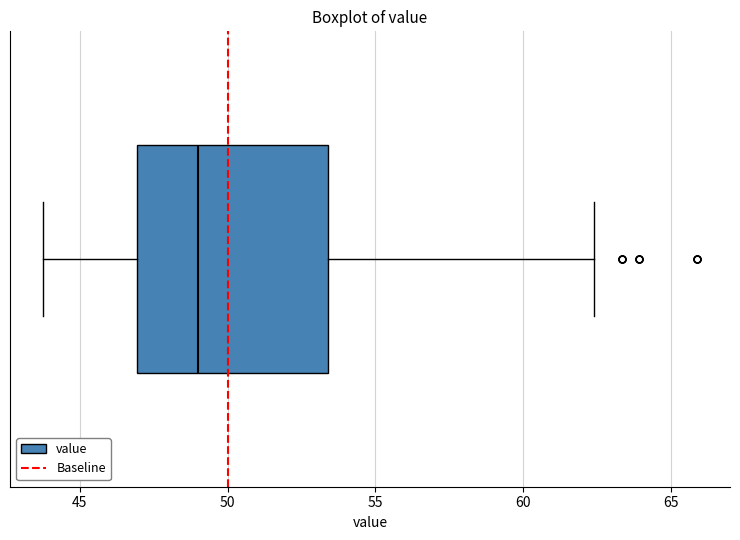

Transcribe this box plot: give where the median line is, the range the box spans, and where the two whiskers end, as read against the x-axis. The values are not printed on the chart, so give them approximately, as read against the axis.

median 49.0, box 47.0 to 53.5, whiskers 44.0 to 62.5